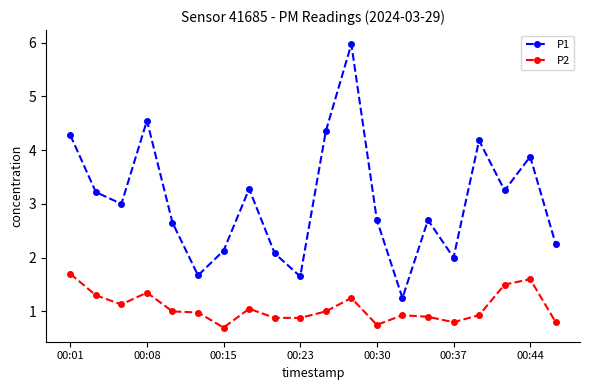

Which series has the largest range (max minus min)?

P1